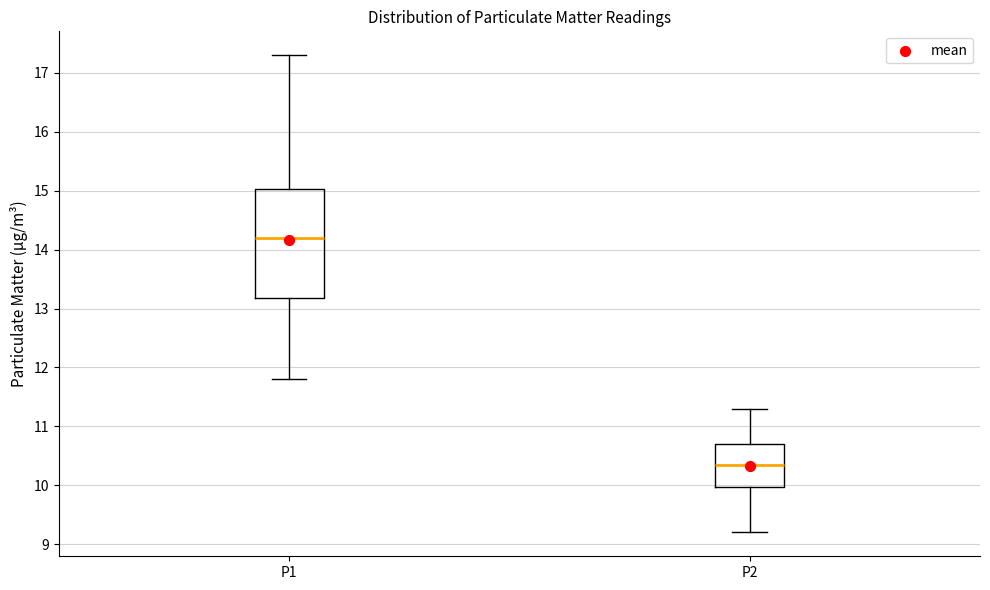

Which box's median line is the lowest?

P2